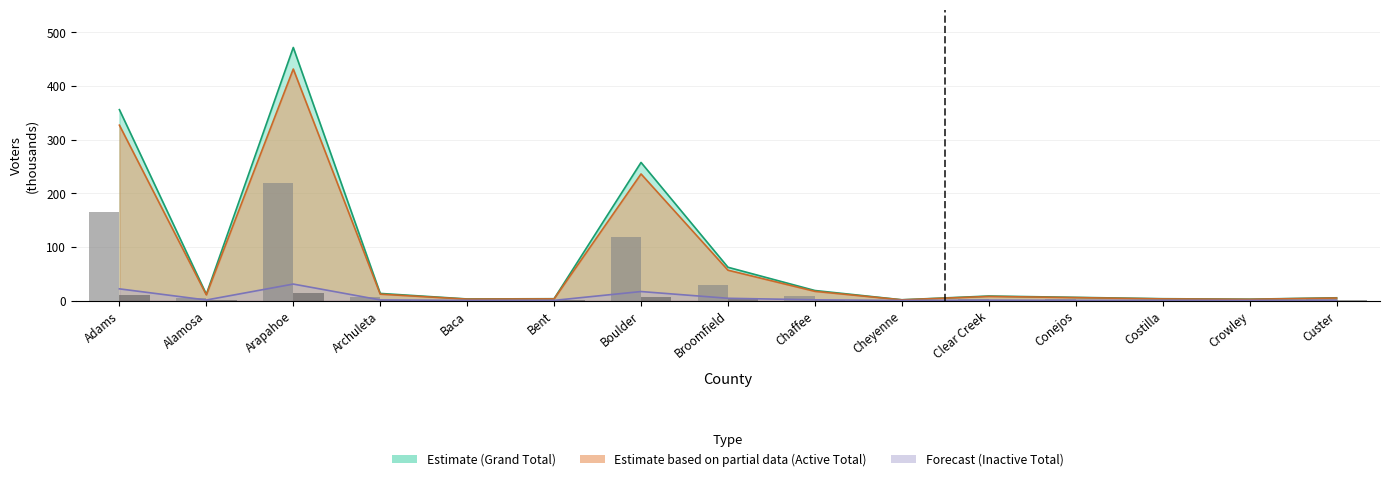

Are the bars grouped side by side (vs. stacked)?

Yes